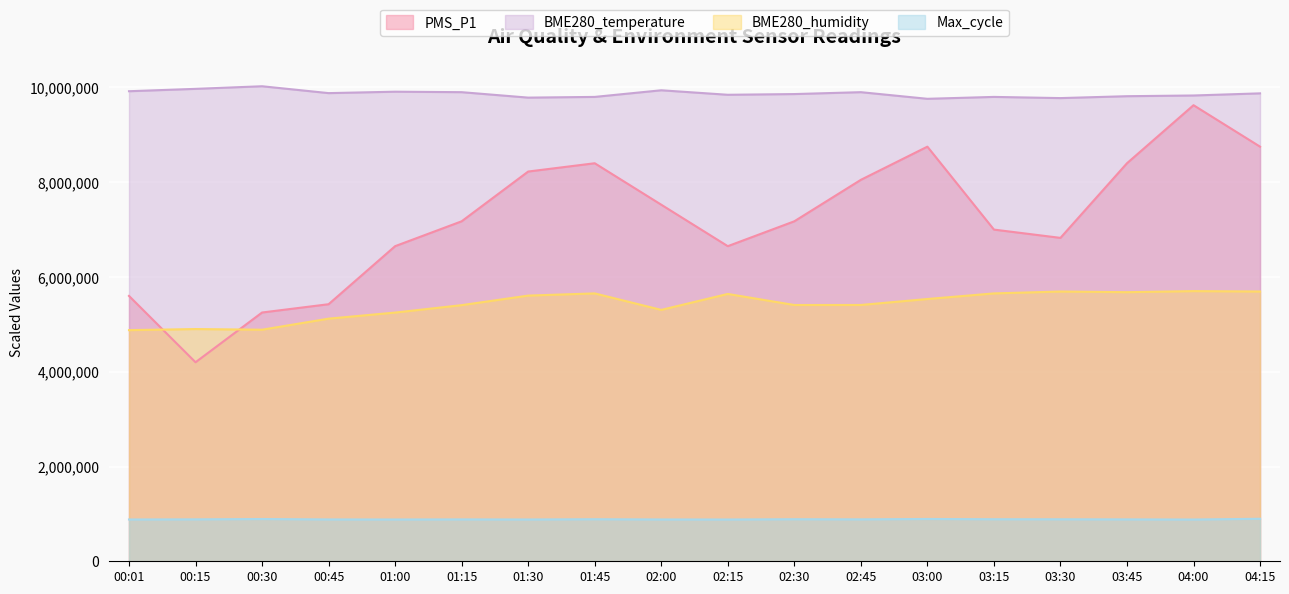

Rank the categories by BME280_temperature value from highest to lowest.

00:30, 00:15, 02:00, 00:01, 01:00, 01:15, 02:45, 00:45, 04:15, 02:30, 02:15, 04:00, 03:45, 01:45, 03:15, 01:30, 03:30, 03:00